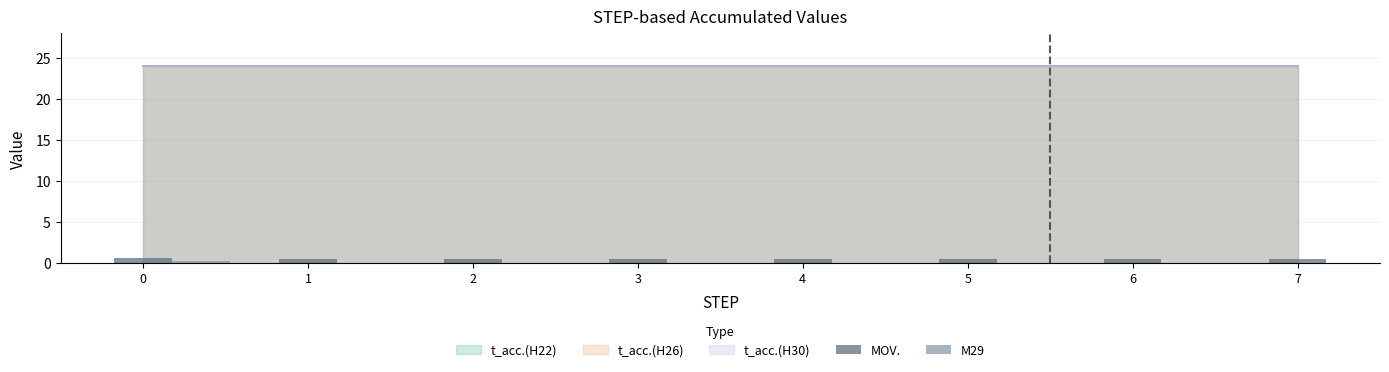

What is the maximum value shown in the chart?

0.6